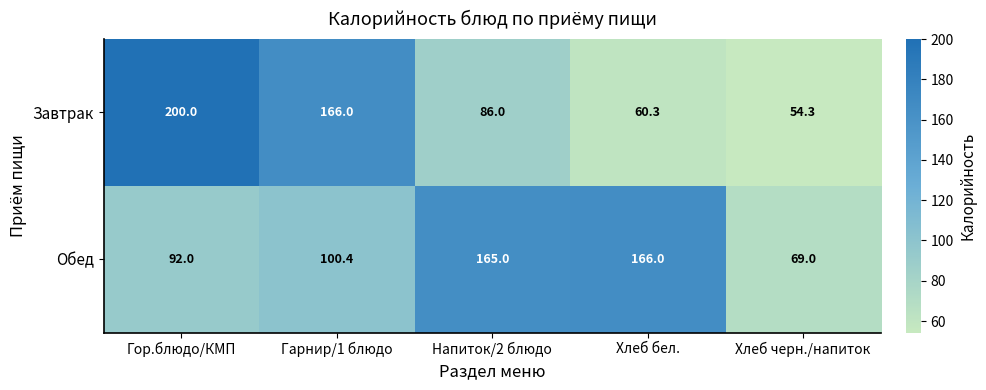

How many series are shown in this chart?

2